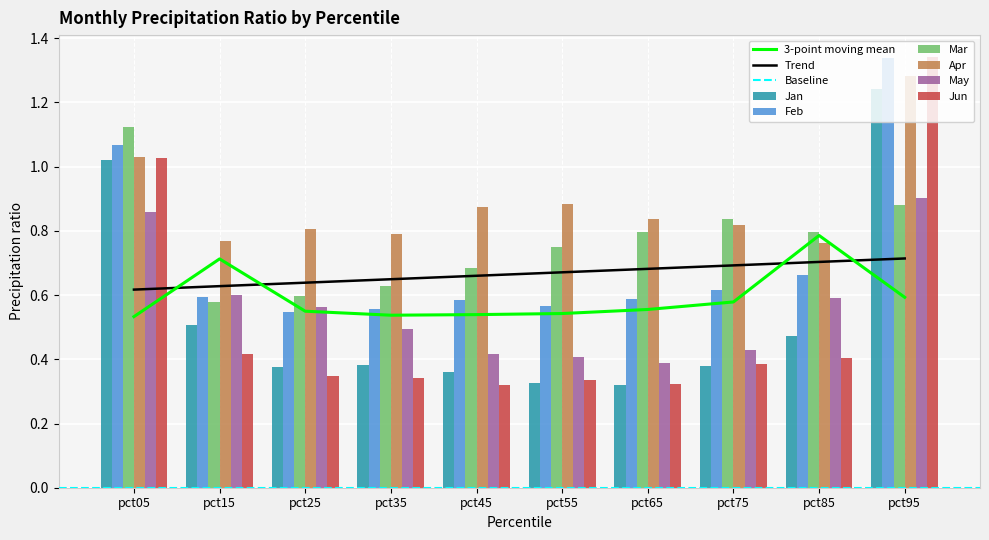

At which category is the sum across all series the highest?

pct95